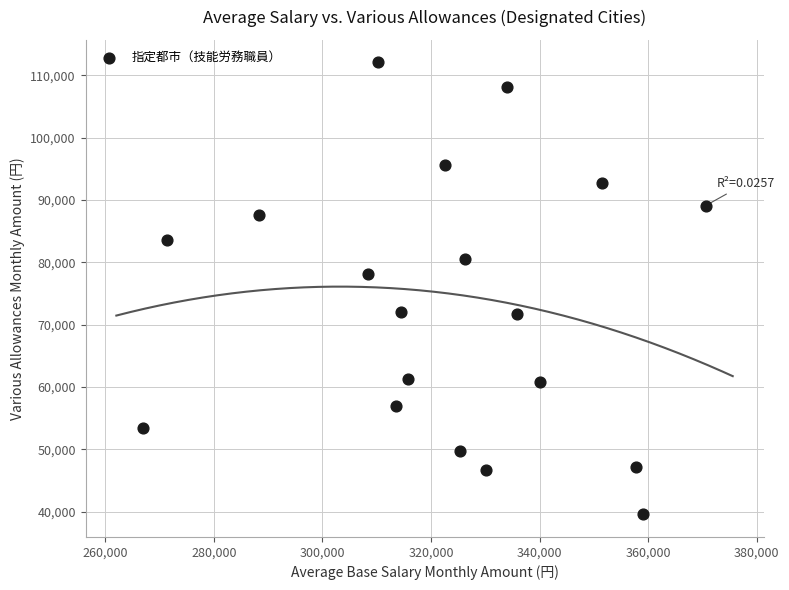

What Y value in the scatter plot is closest to 75814?

78175